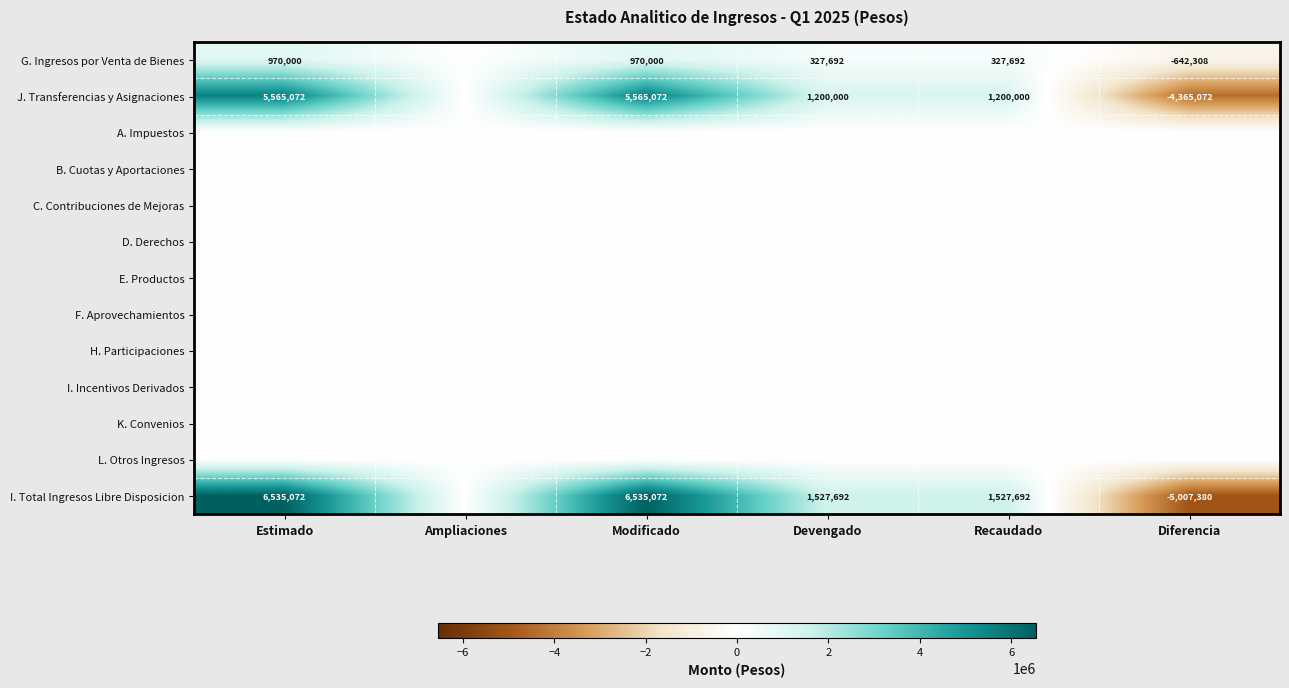

True or false: G. Ingresos por Venta de Bienes has a value of 151161 at Recaudado.

False